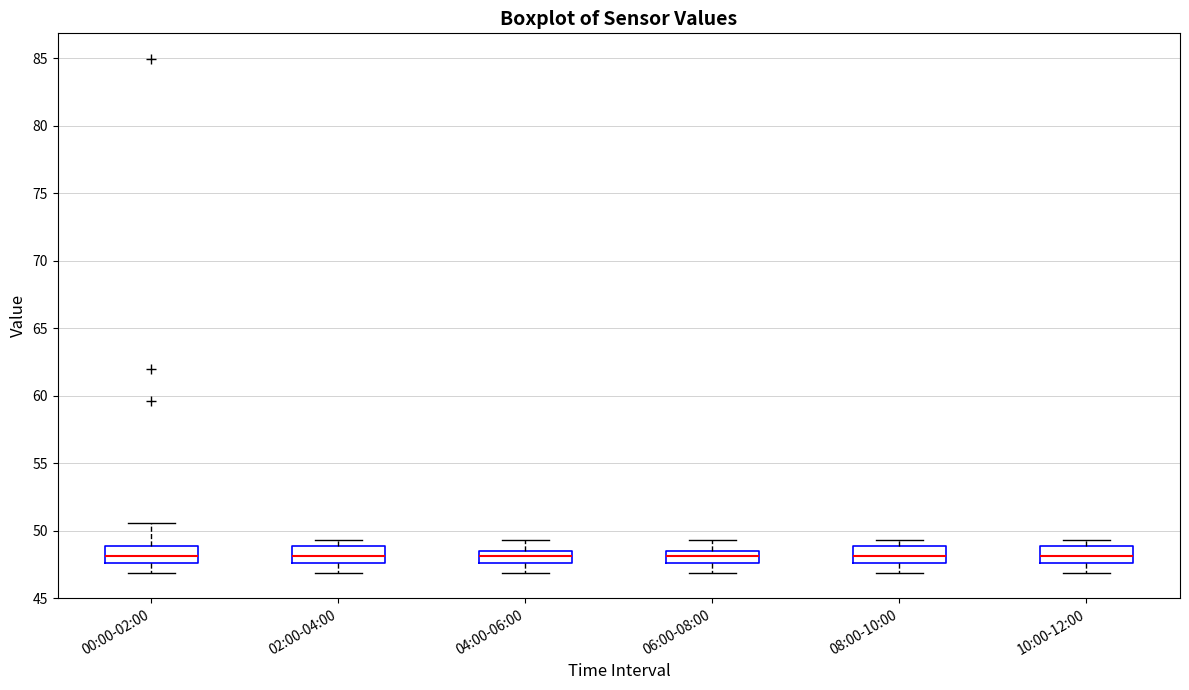

Where is the lower edge of the box for 08:00-10:00 on the y-axis? The values are not printed on the chart, so give them approximately, as read against the axis.

47.5